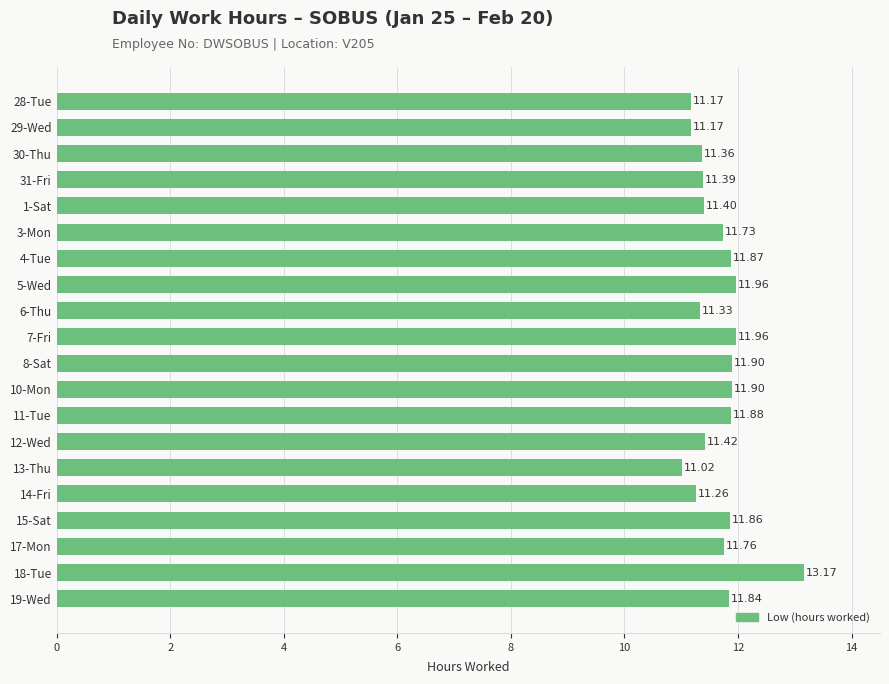

Approximately how many times larger is the value at 15-Sat compared to 28-Tue?

1.1